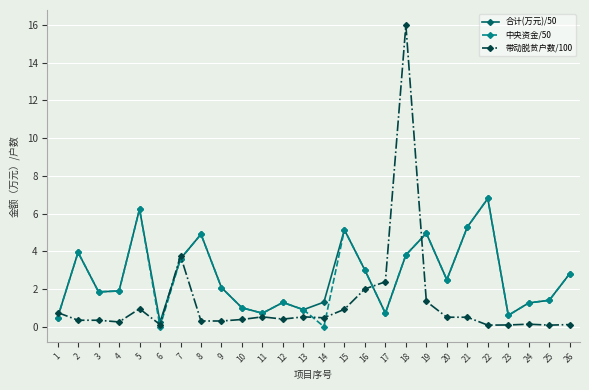

What is the value of the 带动脱贫户数/100 point at the 26th from the left?

0.1